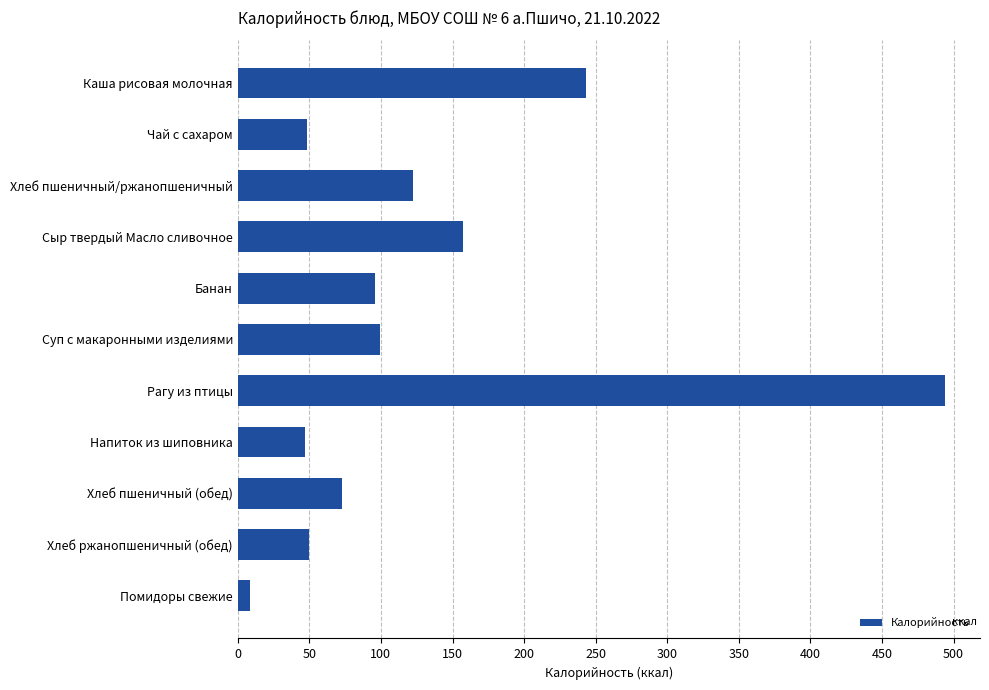

At which label is the value closest to 251?

Каша рисовая молочная